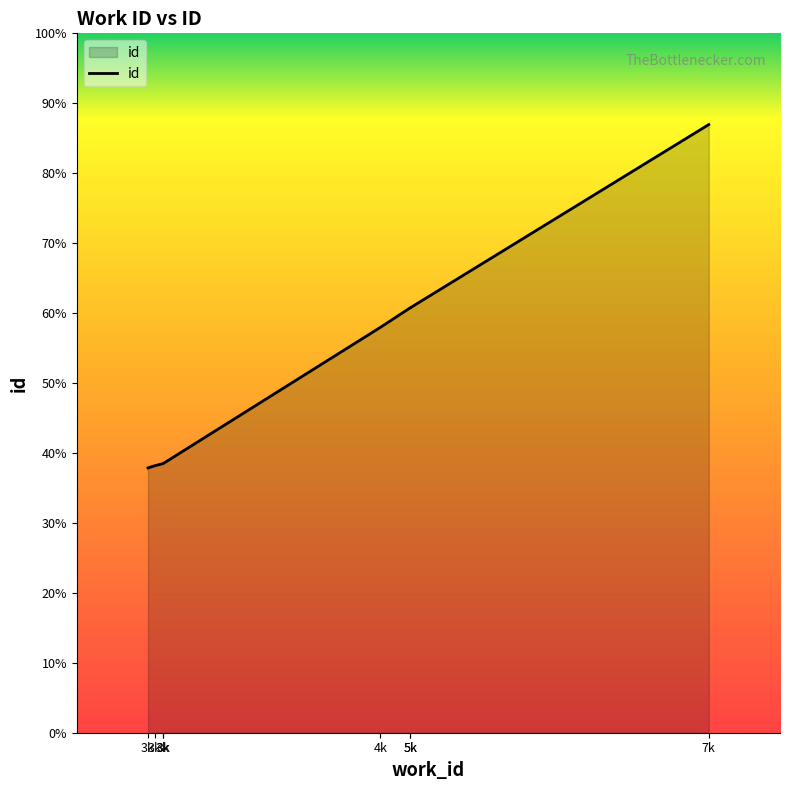

Which has a higher value, 3k or 4k?

4k